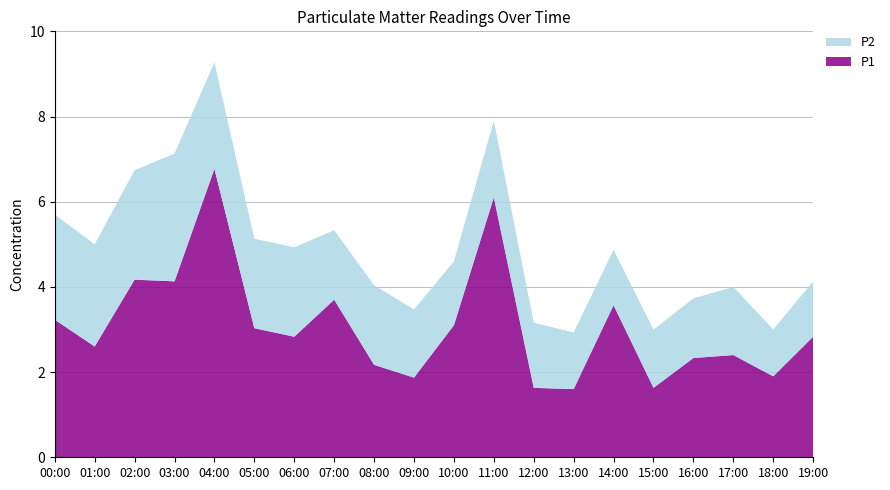

Reading left to right, what are all the values shown in this chart?

P1: 3.2	2.6	4.2	4.1	6.8	3.0	2.8	3.7	2.2	1.9	3.1	6.1	1.6	1.6	3.6	1.6	2.3	2.4	1.9	2.8
P2: 2.5	2.4	2.6	3.0	2.5	2.1	2.1	1.6	1.9	1.6	1.5	1.8	1.5	1.3	1.3	1.4	1.4	1.6	1.1	1.3